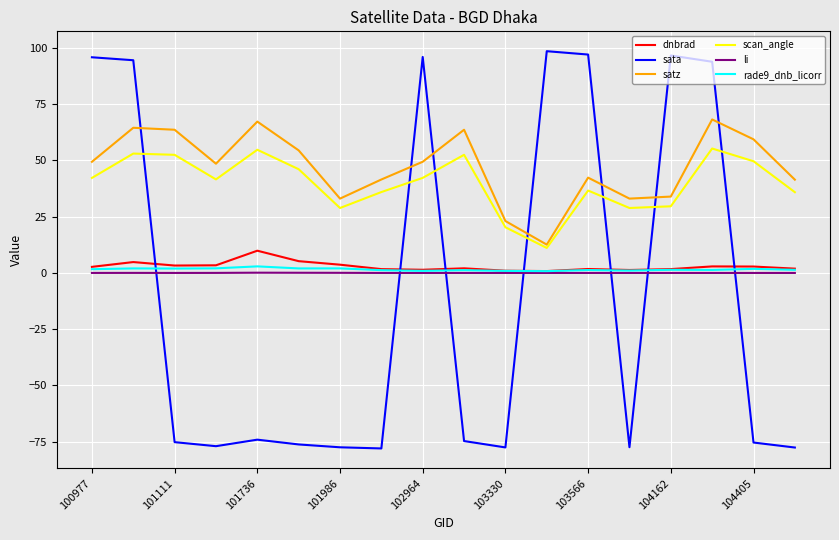

True or false: dnbrad has more than 1 points higher than both neighbors.

True